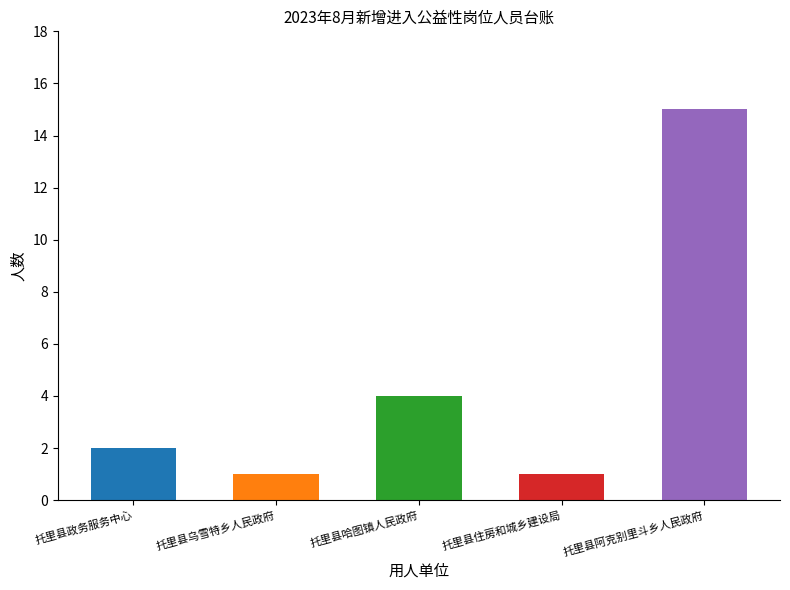

What is the difference between the values at 托里县阿克别里斗乡人民政府 and 托里县哈图镇人民政府?

11